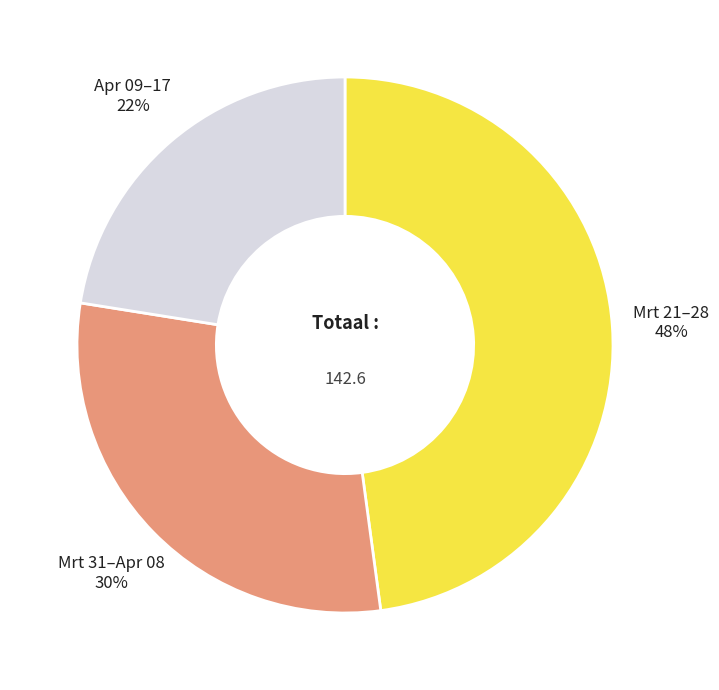

Is there any slice that represents more than half of the pie?

No